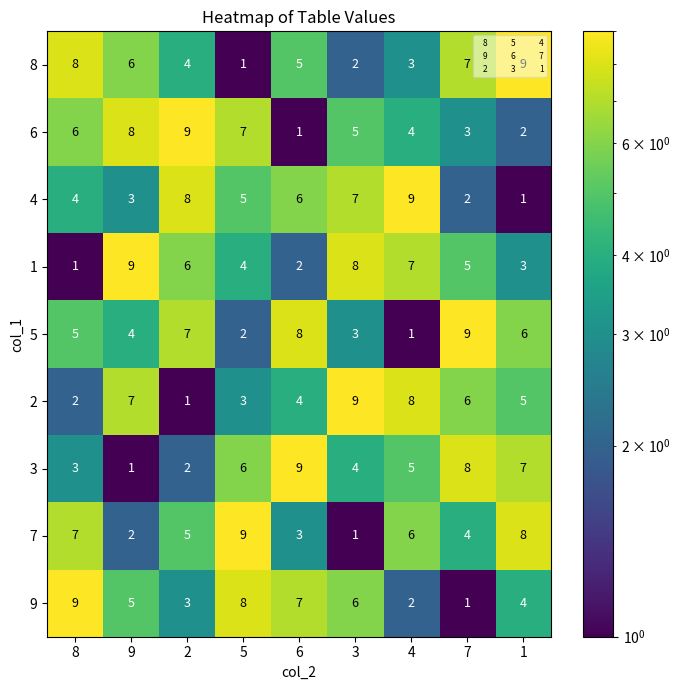

At 7, list the series in order from smallest to largest.

9, 4, 6, 7, 1, 2, 8, 3, 5